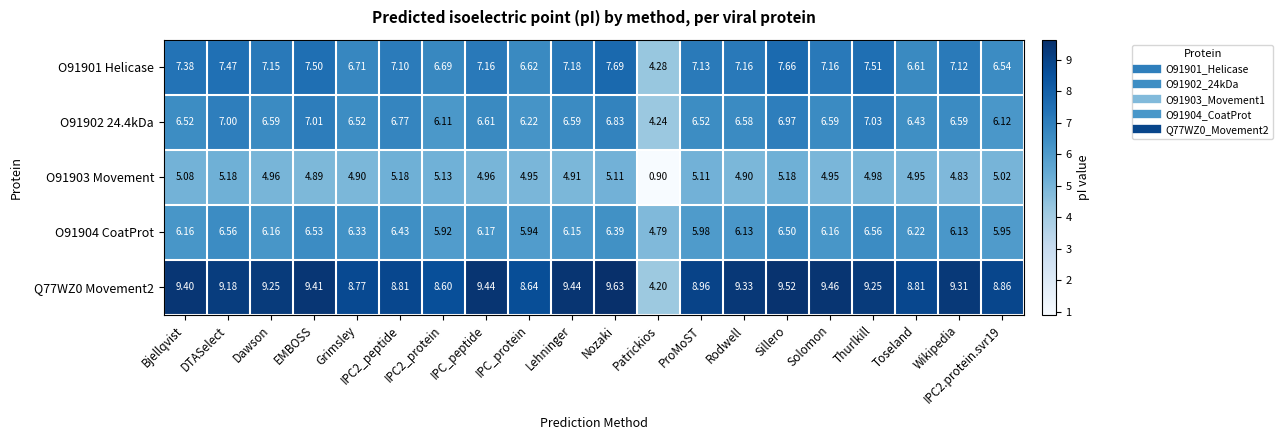

At which category does the chart reach its minimum across all series?

Patrickios